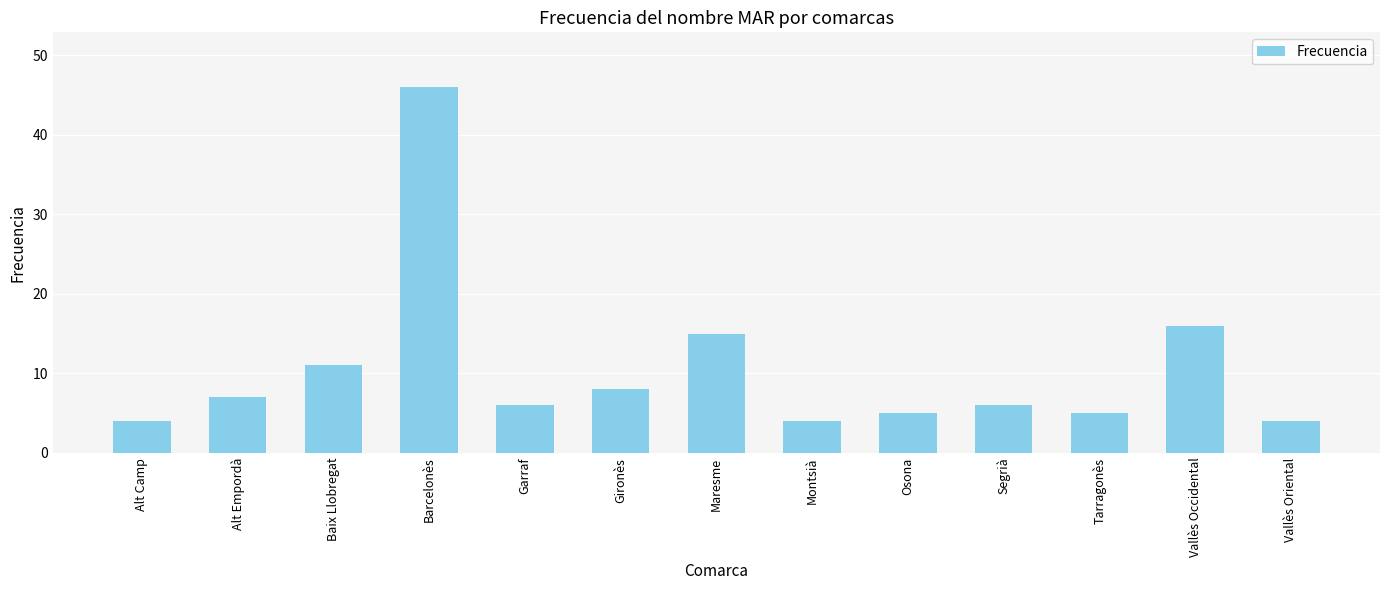

What is the change in value from Alt Camp to Barcelonès?

+42